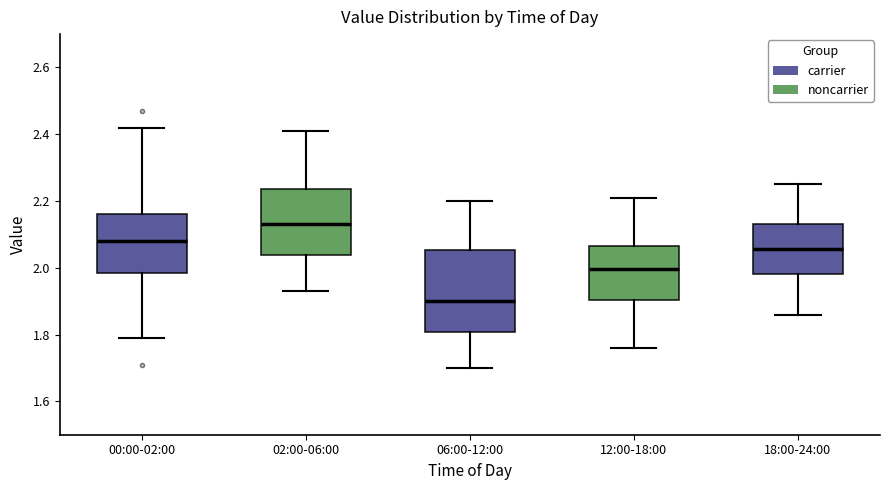

Reading left to right, read every box against the y-axis: the position of its median line, the range the box covers, and the ends of its whiskers. The values are not printed on the chart, so give them approximately, as read against the axis.

00:00-02:00: median 2.08, box 1.98 to 2.16, whiskers 1.80 to 2.42
02:00-06:00: median 2.14, box 2.04 to 2.24, whiskers 1.94 to 2.42
06:00-12:00: median 1.90, box 1.80 to 2.06, whiskers 1.70 to 2.20
12:00-18:00: median 2.00, box 1.90 to 2.06, whiskers 1.76 to 2.22
18:00-24:00: median 2.06, box 1.98 to 2.14, whiskers 1.86 to 2.26